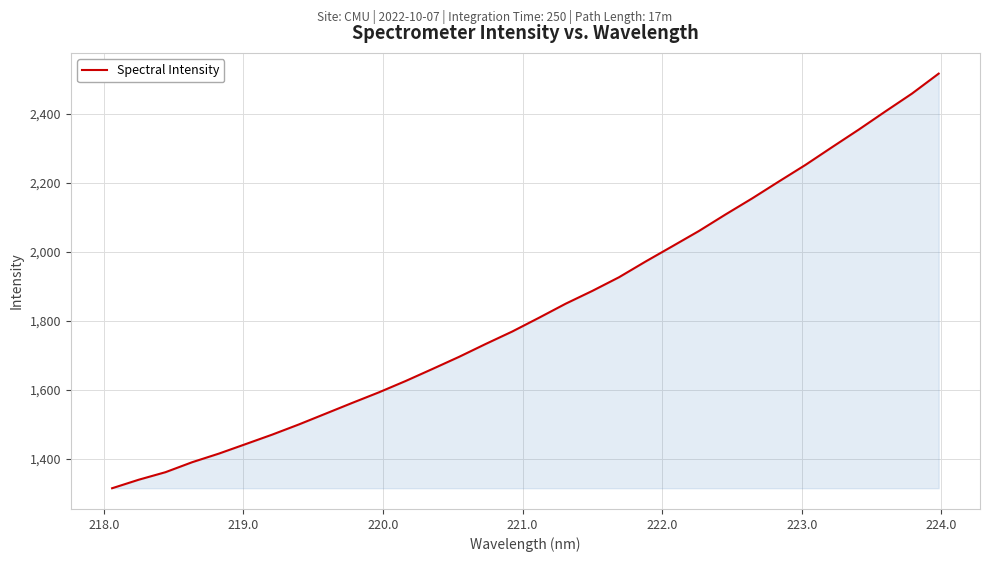

What is the difference between the maximum and minimum values?

1203.1